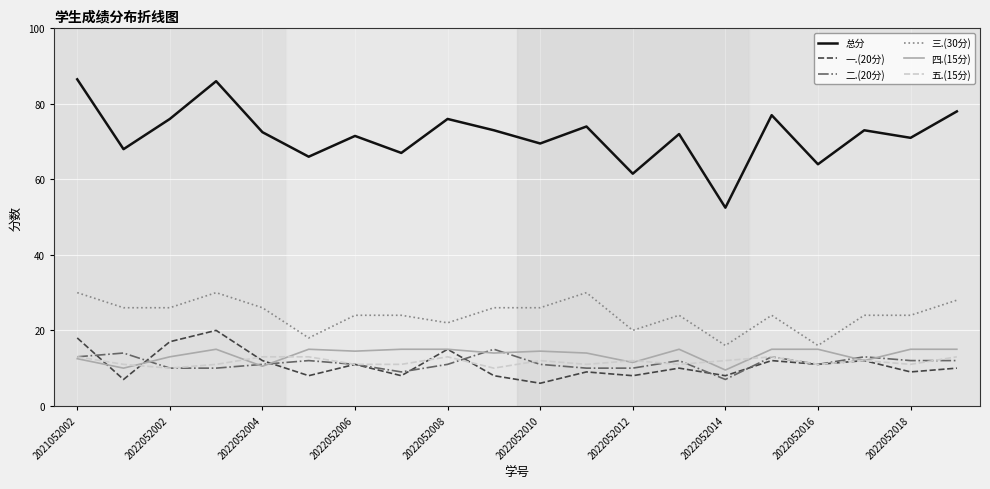

Does the chart have visible grid lines?

Yes